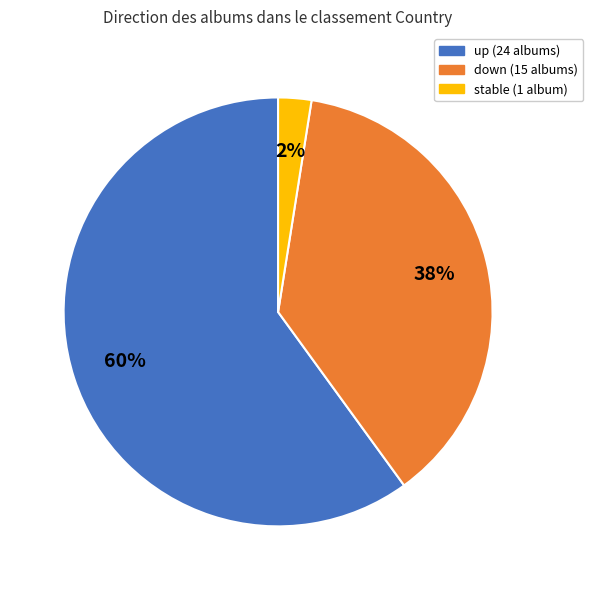

Is there a majority slice in this chart?

Yes